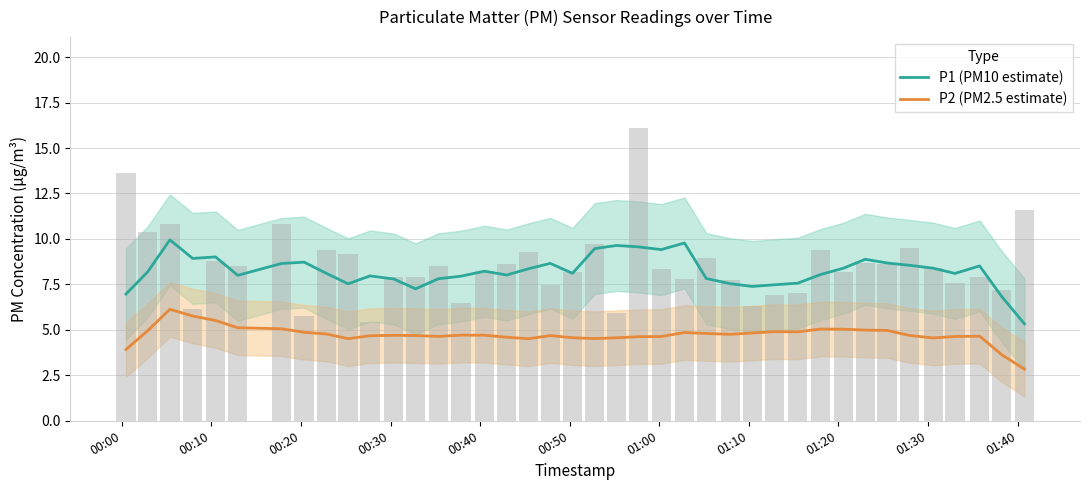

Which series has the largest range (max minus min)?

P1 (PM10 estimate)